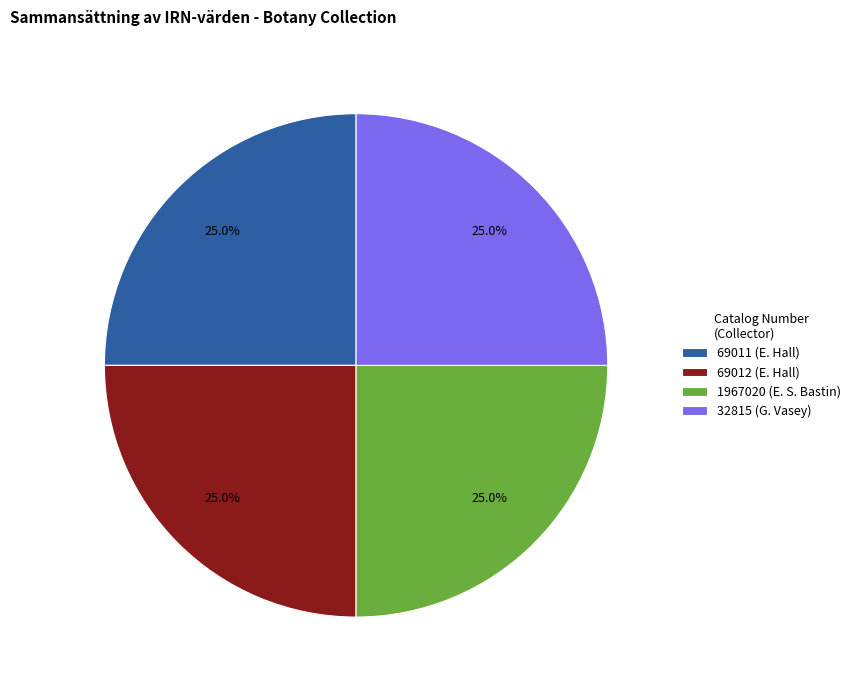

Is it true that 32815 (G. Vasey) is 25% of the pie?

True